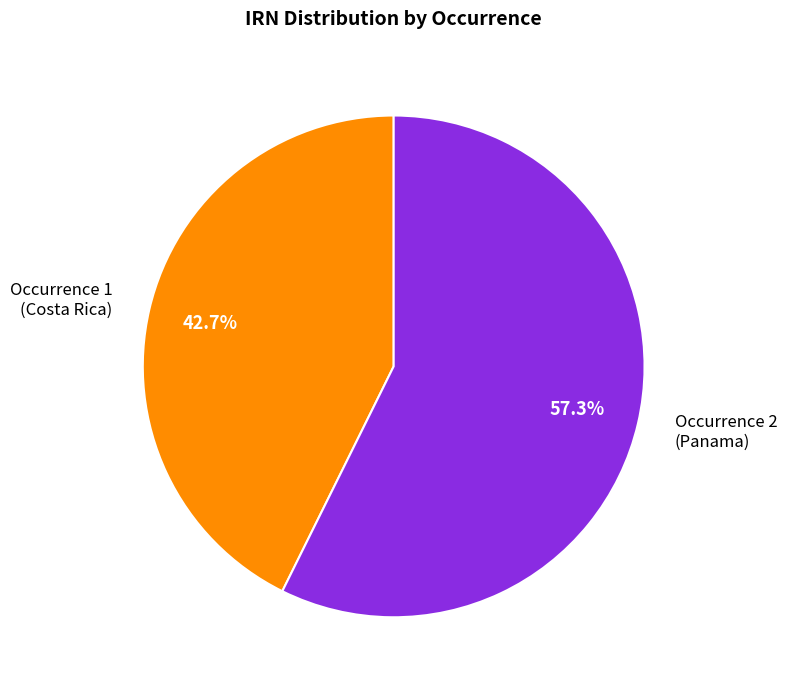

Rank the categories by value from lowest to highest.

Occurrence 1 (Costa Rica), Occurrence 2 (Panama)